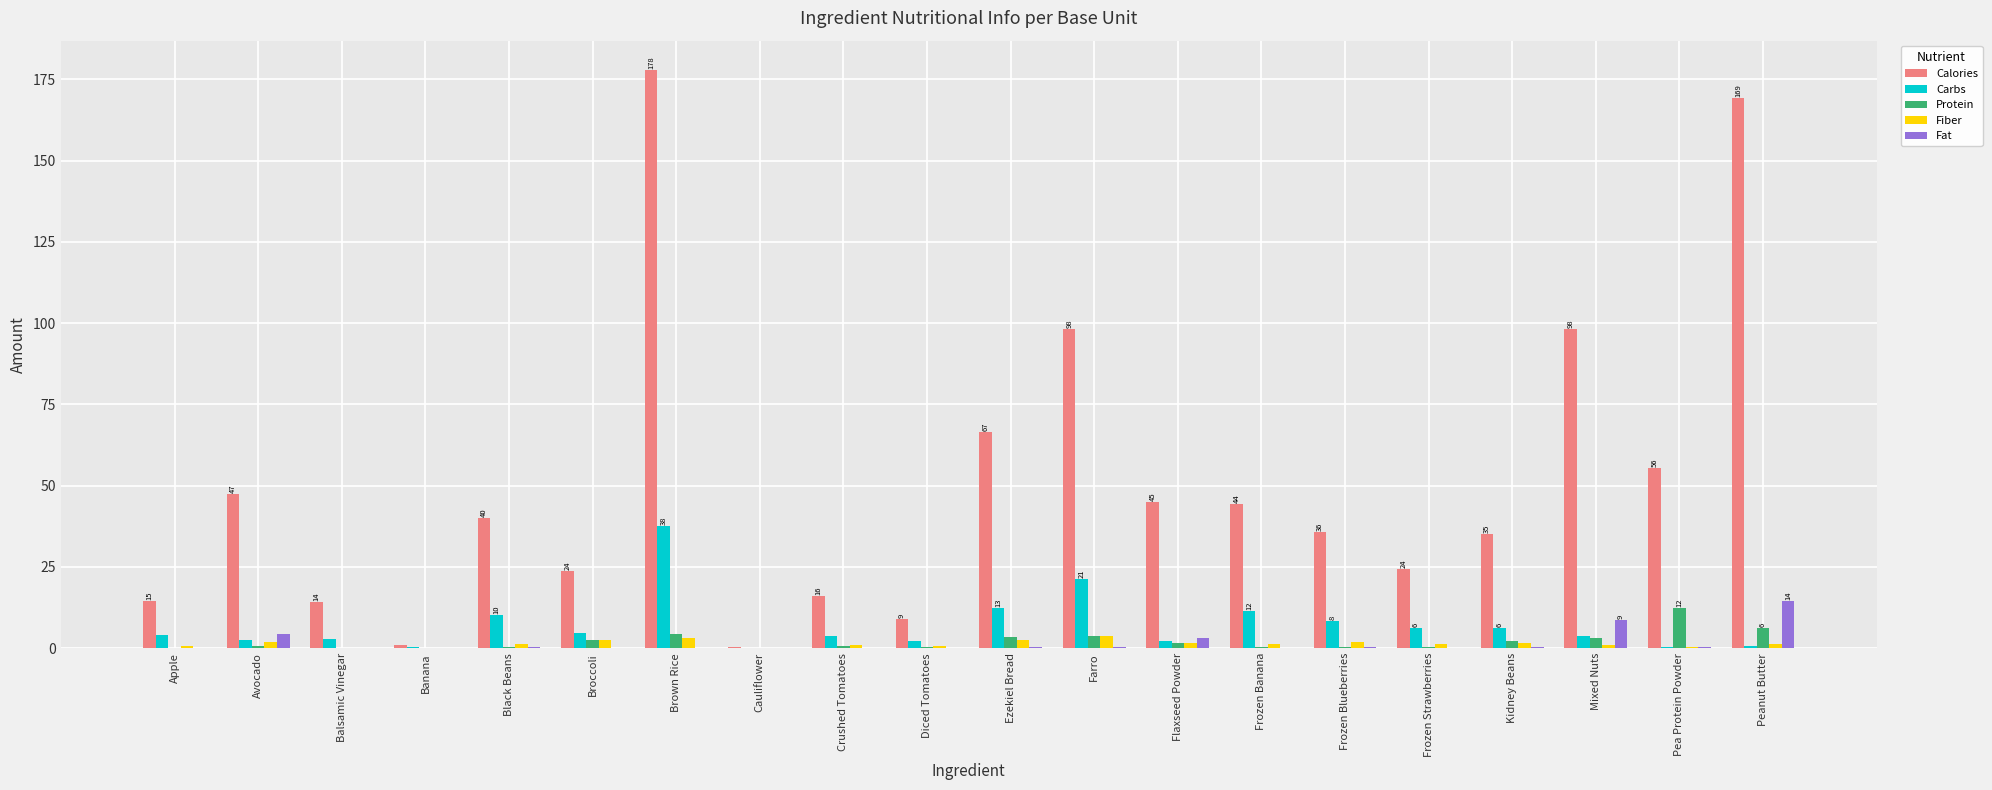

What is the maximum value for Carbs?

37.5